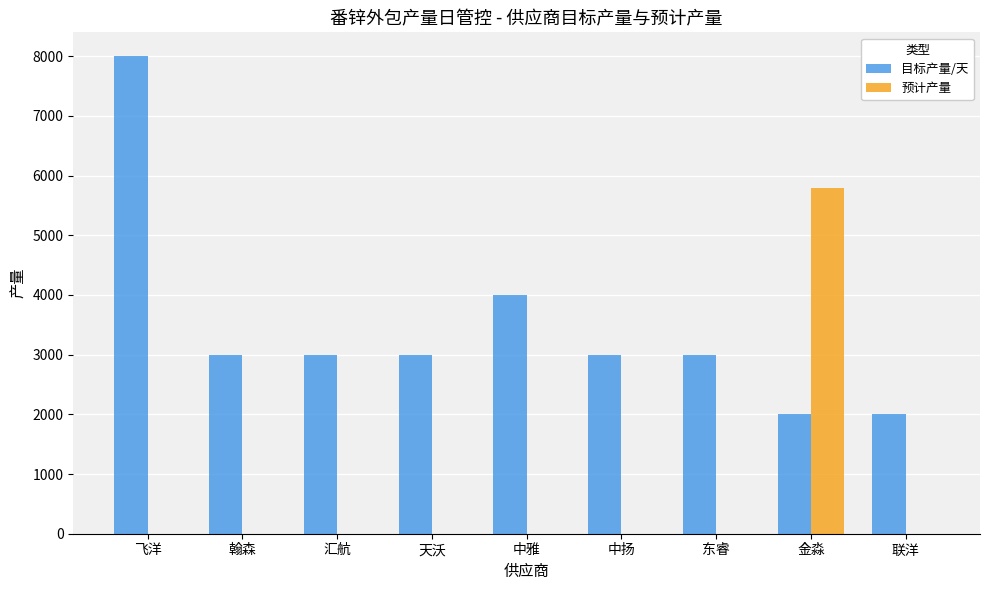

Which series has the largest range (max minus min)?

目标产量/天